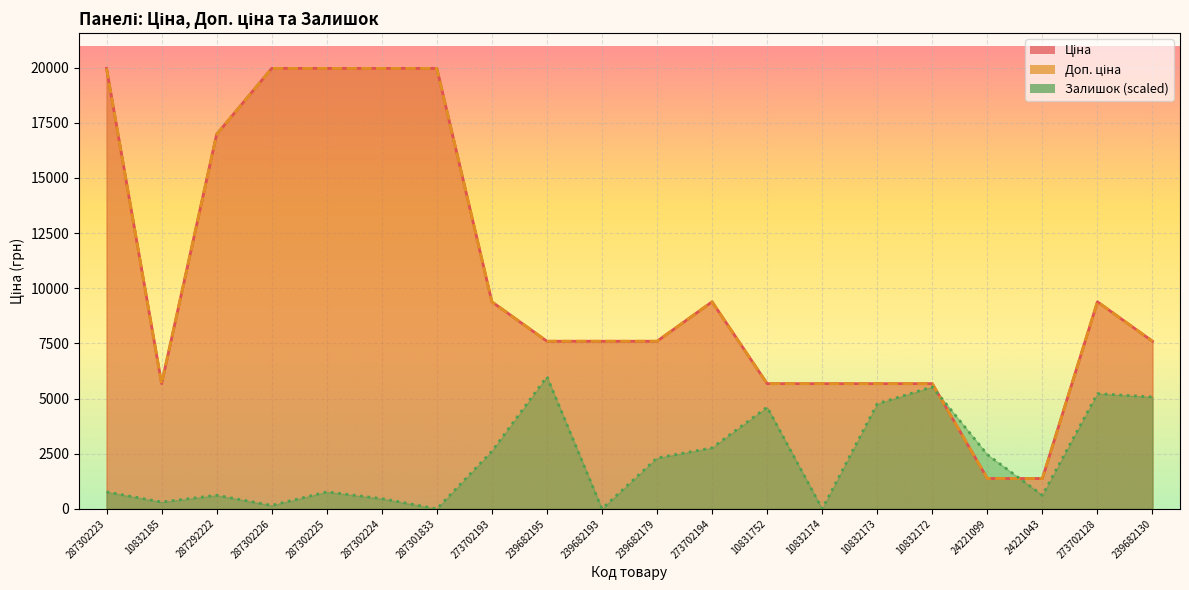

Reading right to left, extract all data points from this chart.

Ціна: 7596.5	9384.0	1375.4	1375.4	5673.8	5673.8	5673.8	5673.8	9384.0	7596.5	7596.5	7596.5	9384.0	19964.2	19964.2	19964.2	19964.2	16976.3	5673.8	19964.2
Доп. ціна: 7596.5	9384.0	1375.0	1375.0	5673.8	5673.8	5673.8	5673.8	9384.0	7596.5	7596.5	7596.5	9384.0	19964.2	19964.2	19964.2	19964.2	16976.3	5673.8	19964.2
Залишок: 5067.8	5221.4	614.3	2457.1	5528.5	4760.7	0.0	4607.1	2764.3	2303.6	0.0	5989.3	2610.7	0.0	460.7	767.9	153.6	614.3	307.1	767.9